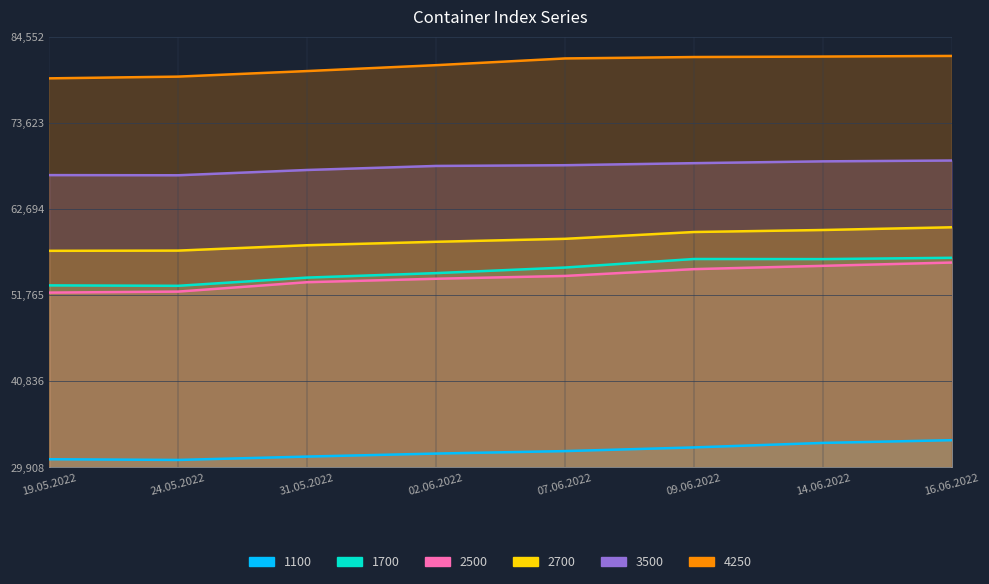

How many interior local valleys does the 1100 series have?

1